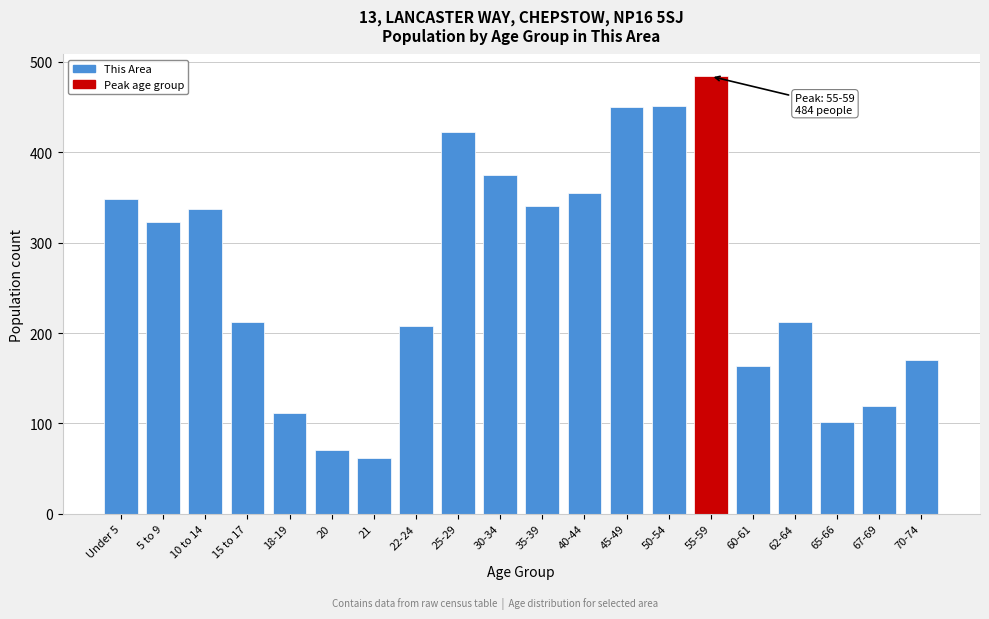

What is the change in value from 5 to 9 to 25-29?

+99